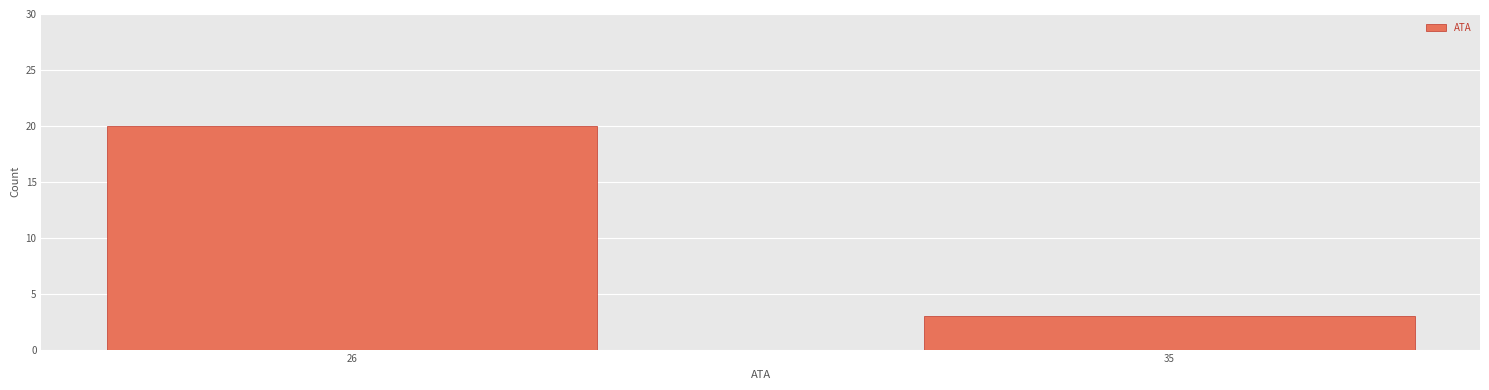

Reading right to left, what are all the values shown in this chart?

35=3	26=20